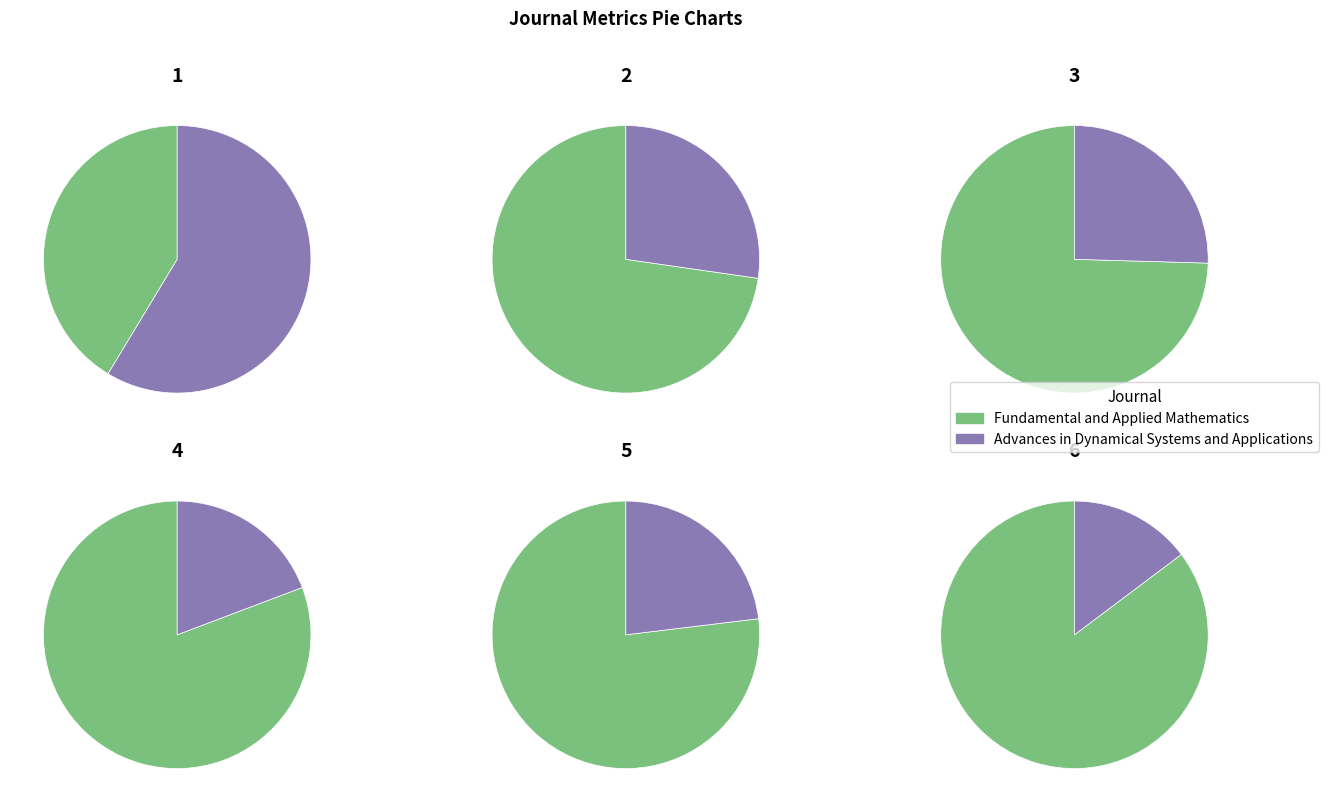

How many slices are in this pie chart?

2